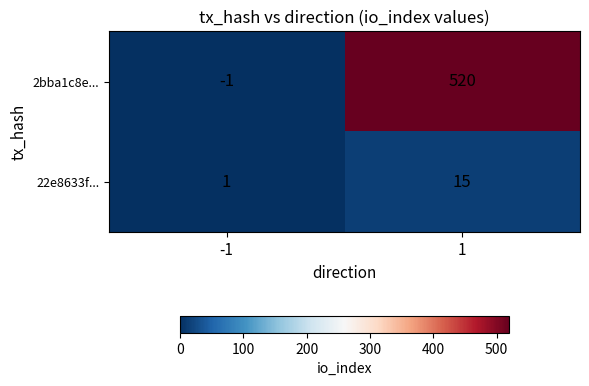

What is the maximum value shown in the chart?

520